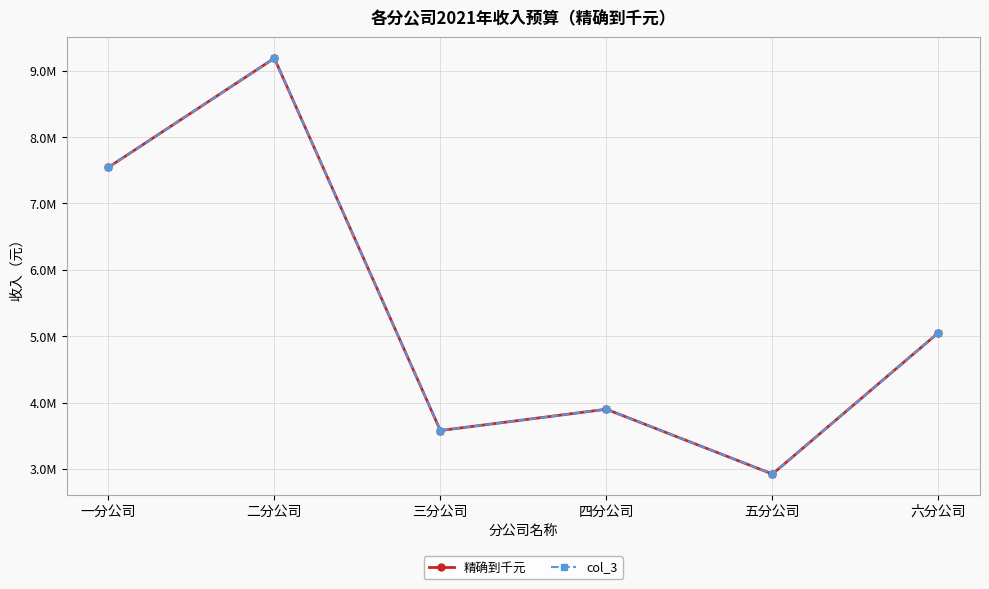

At which category is the sum across all series the highest?

二分公司